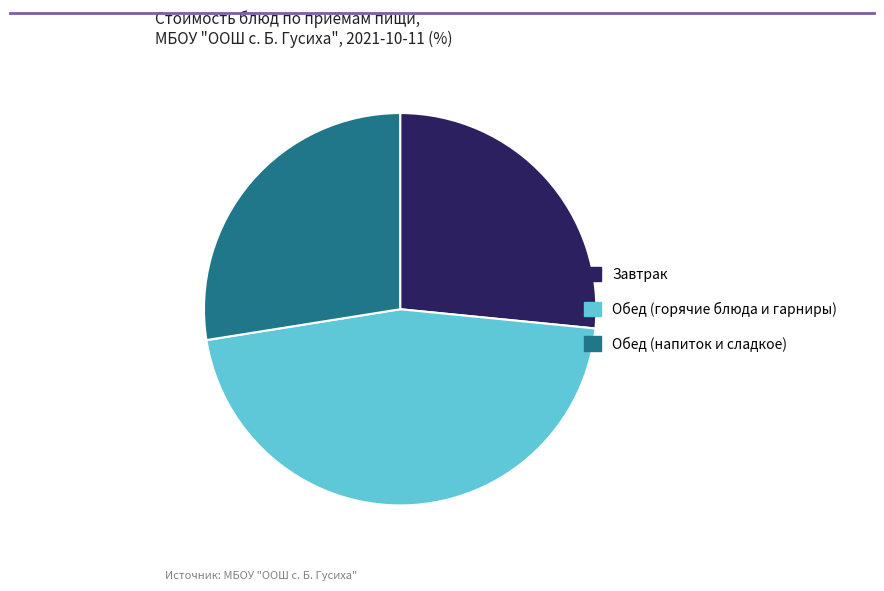

Is there any slice that represents more than half of the pie?

No